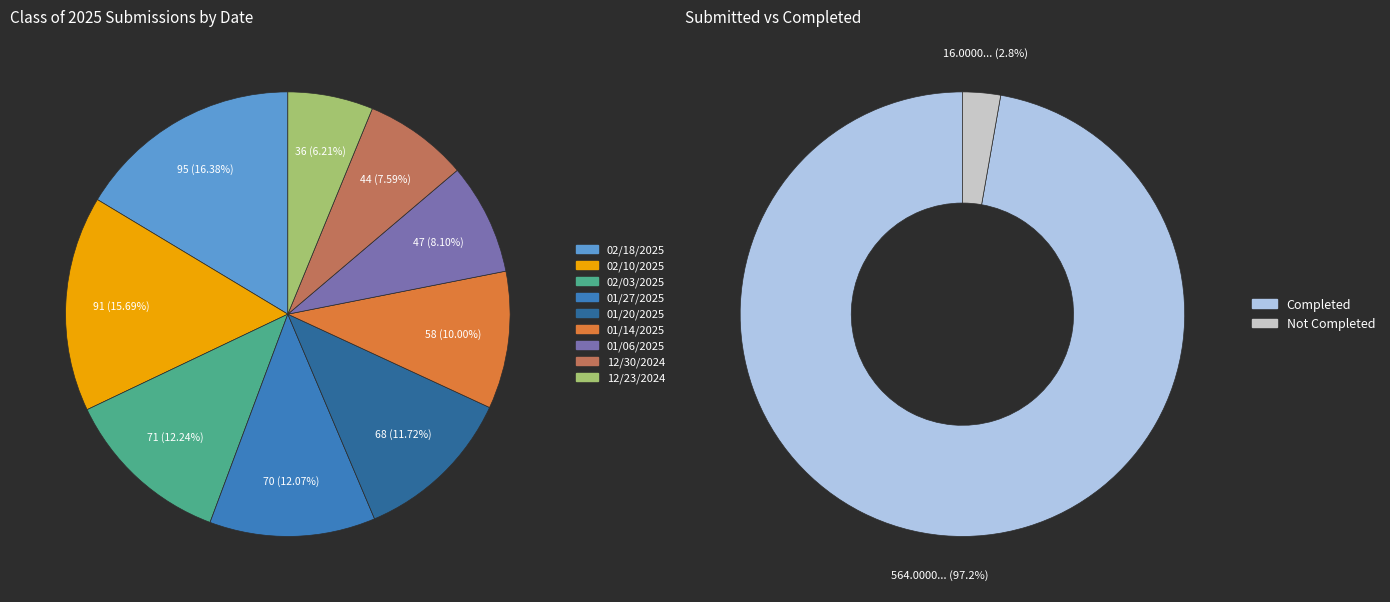

What percentage is NOT represented by 4?

88.3%